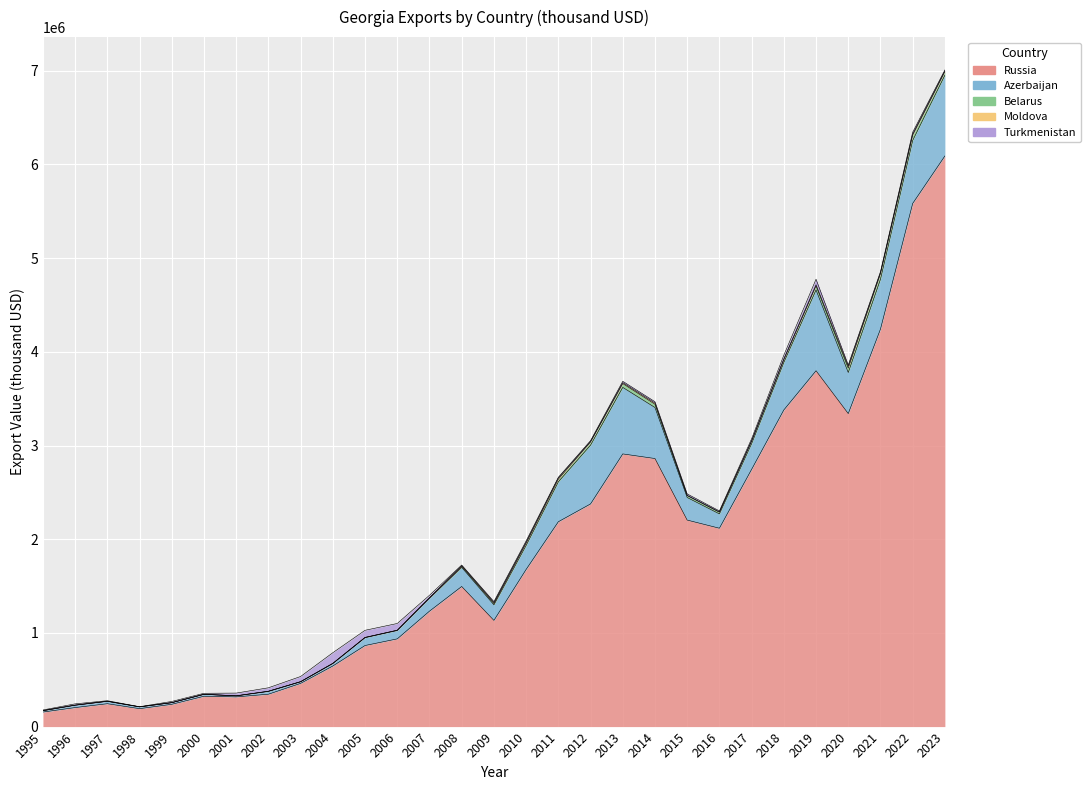

How many categories are shown in the chart?

29